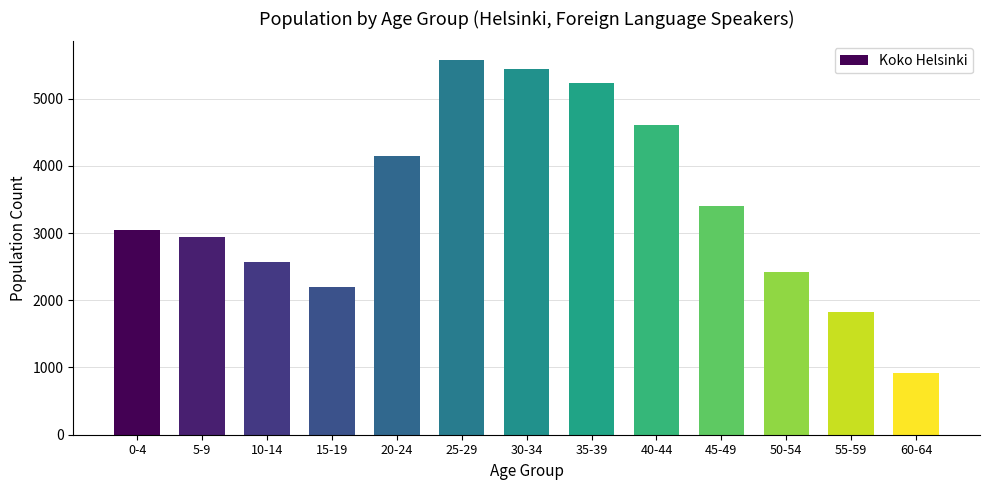

Reading right to left, extract all data points from this chart.

60-64=923	55-59=1820	50-54=2414	45-49=3408	40-44=4608	35-39=5236	30-34=5443	25-29=5572	20-24=4147	15-19=2195	10-14=2565	5-9=2940	0-4=3041